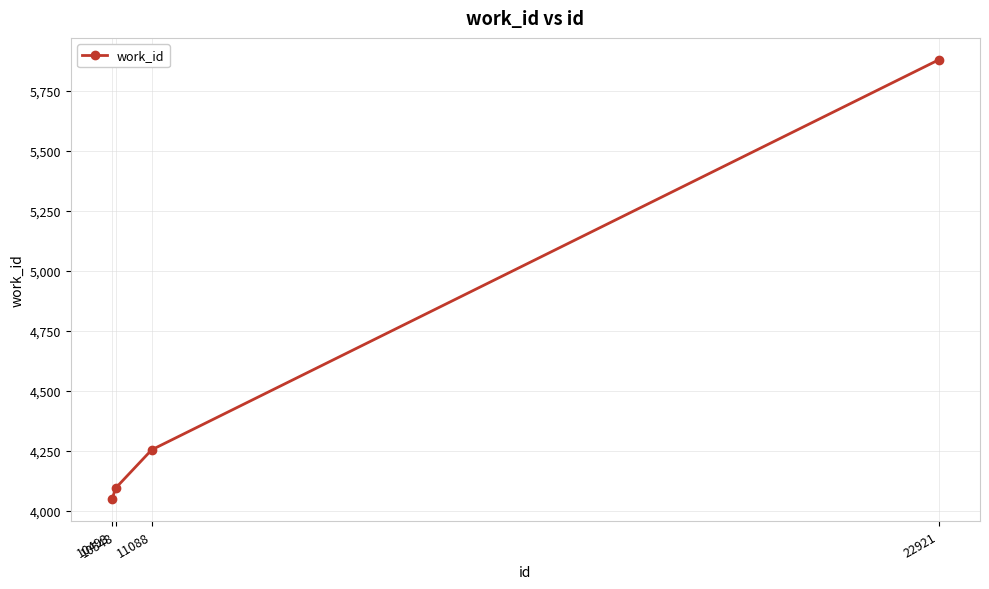

What is the difference between the second highest and second lowest values?

159